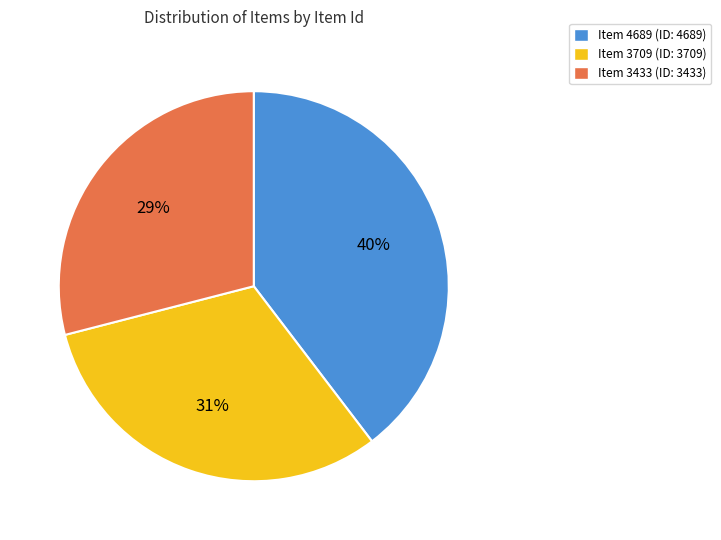

Does any single category account for the majority?

No